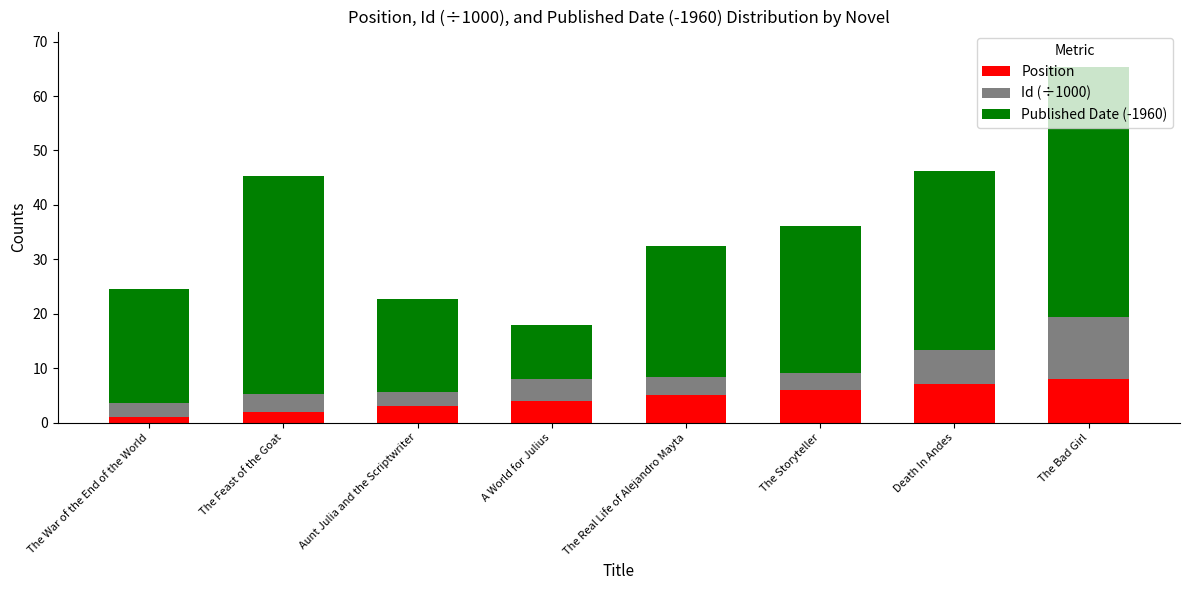

At which category is the sum across all series the highest?

The Bad Girl